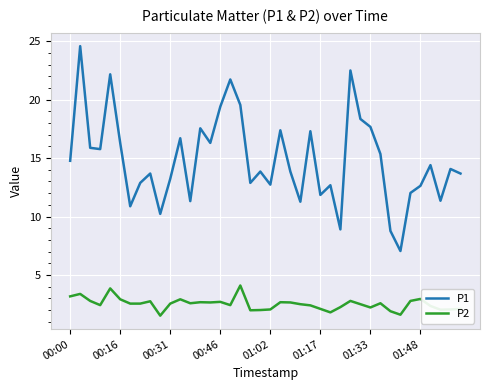

What is the maximum value for P1?

24.6